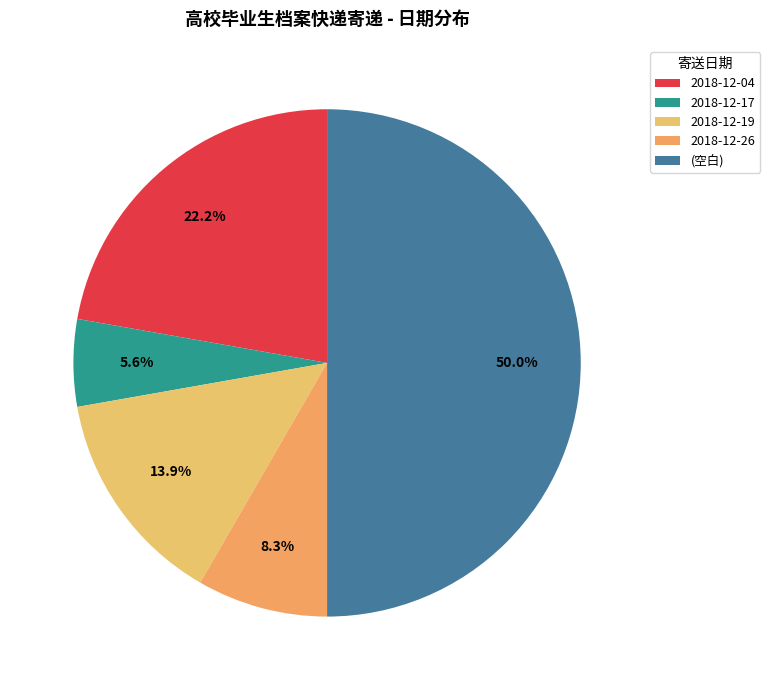

Combined, do (空白) and 2018-12-19 account for over 50%?

Yes